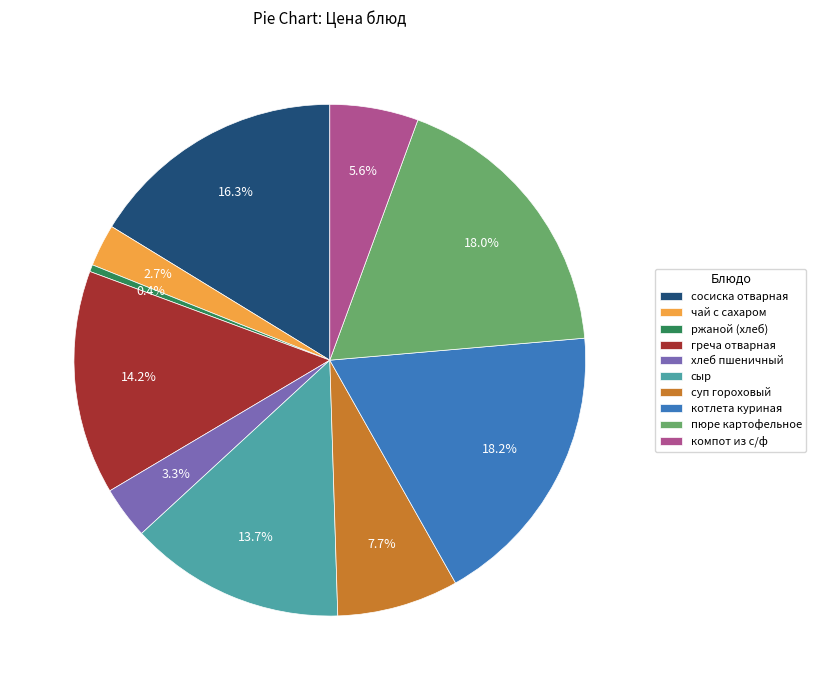

Between сосиска отварная and котлета куриная, which is larger?

котлета куриная